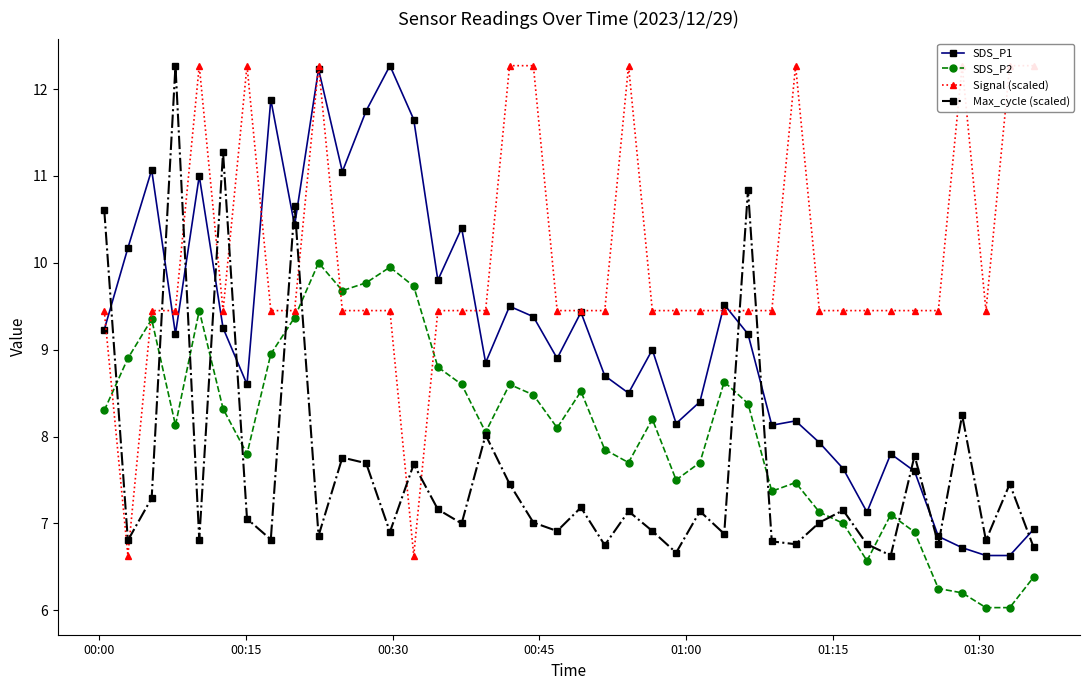

What is the value of the SDS_P1 point at the 25th from the left?

8.2